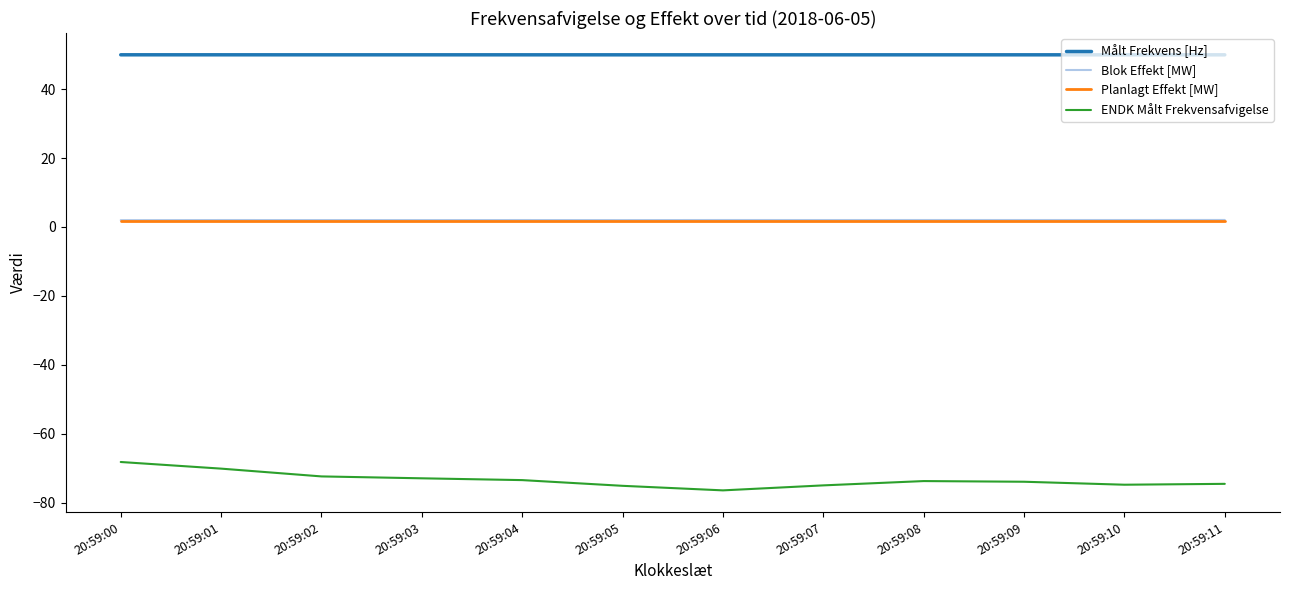

Does the chart have visible grid lines?

No